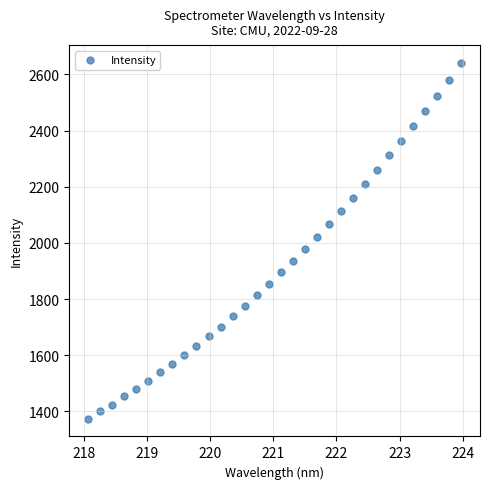

How many data points are displayed?

32